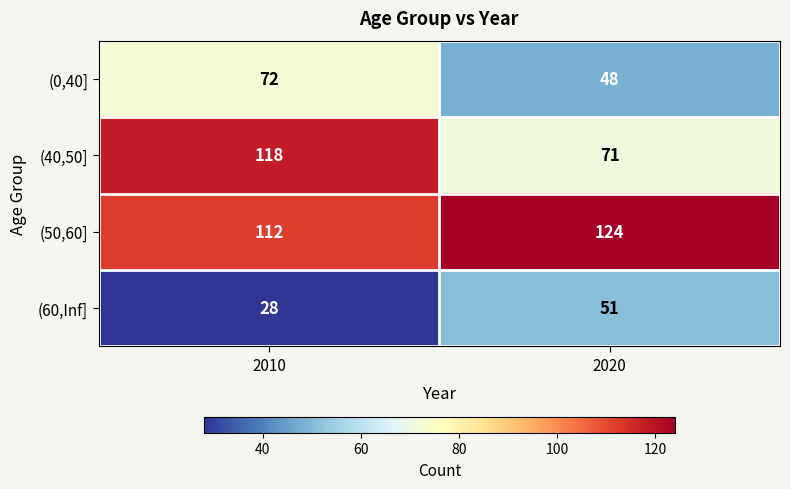

Rank the categories by (60,Inf] value from highest to lowest.

2020, 2010